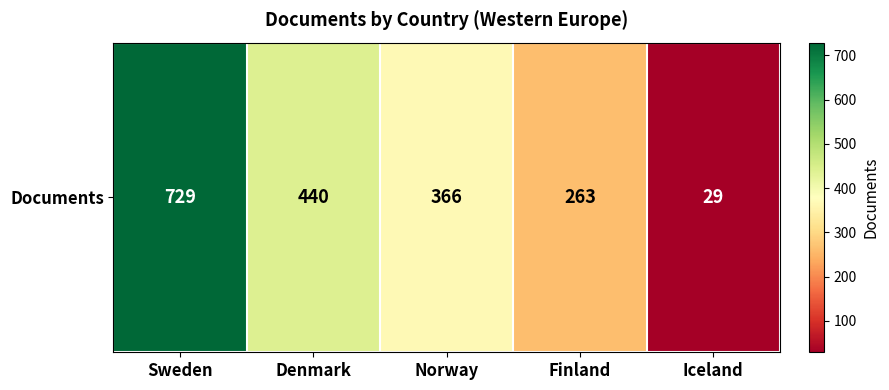

How many values are between 263 and 440?

3